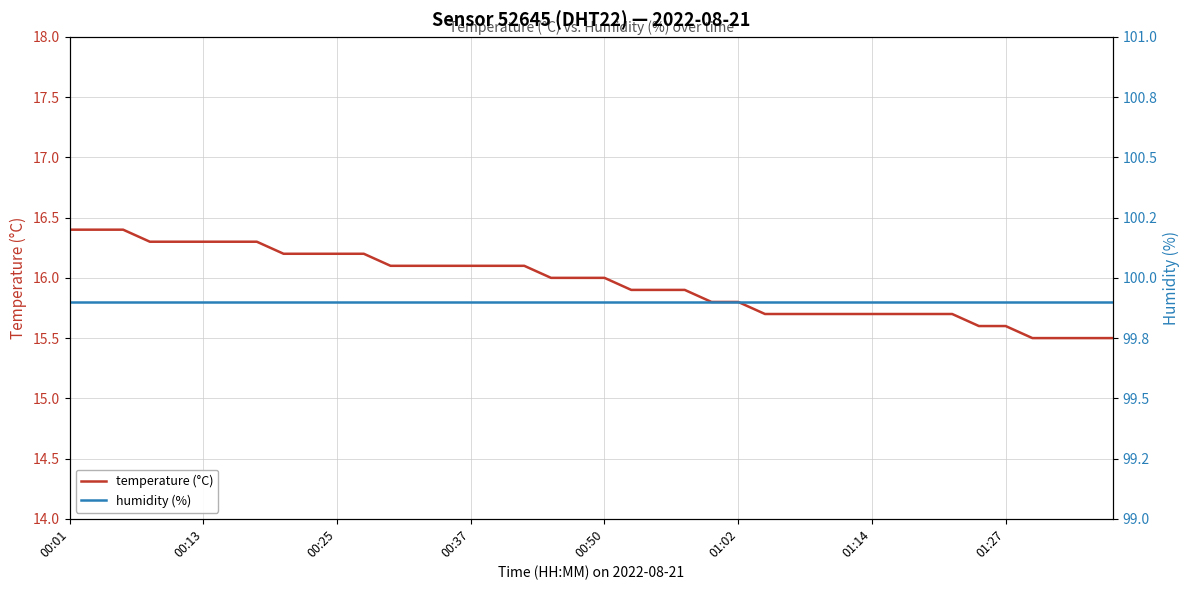

How many distinct data groups are displayed?

2